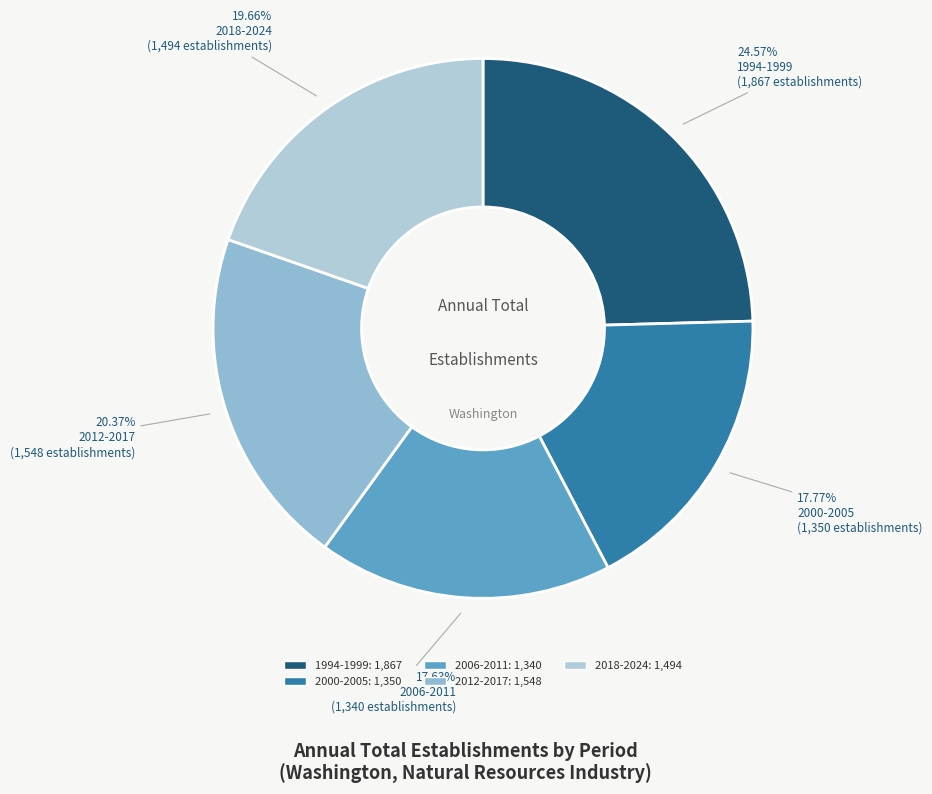

How many slices are in this pie chart?

5